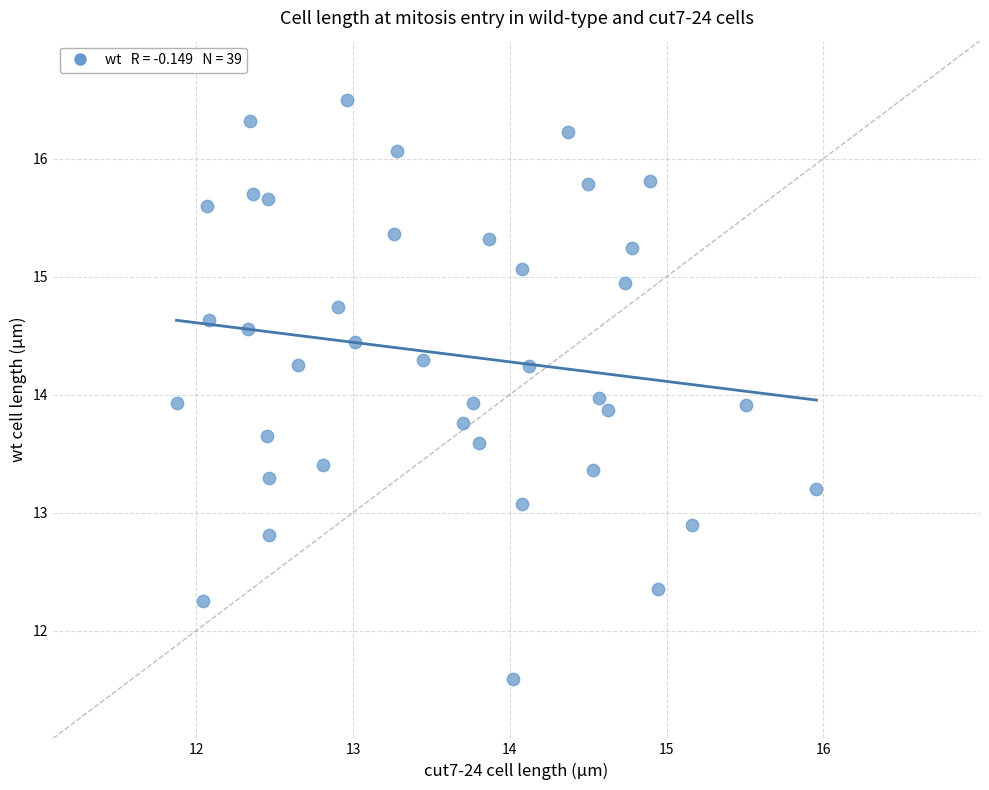

What is the range of Y values (max minus min)?

4.9